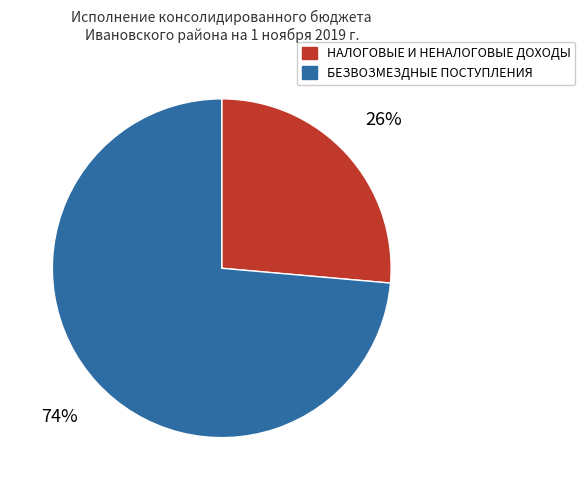

Approximately how many times larger is the value at НАЛОГОВЫЕ И НЕНАЛОГОВЫЕ ДОХОДЫ compared to БЕЗВОЗМЕЗДНЫЕ ПОСТУПЛЕНИЯ?

0.4